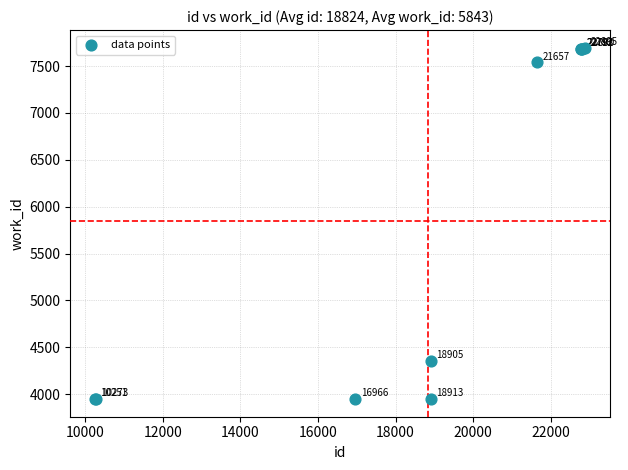

What Y value in the scatter plot is closest to 5821?

4353